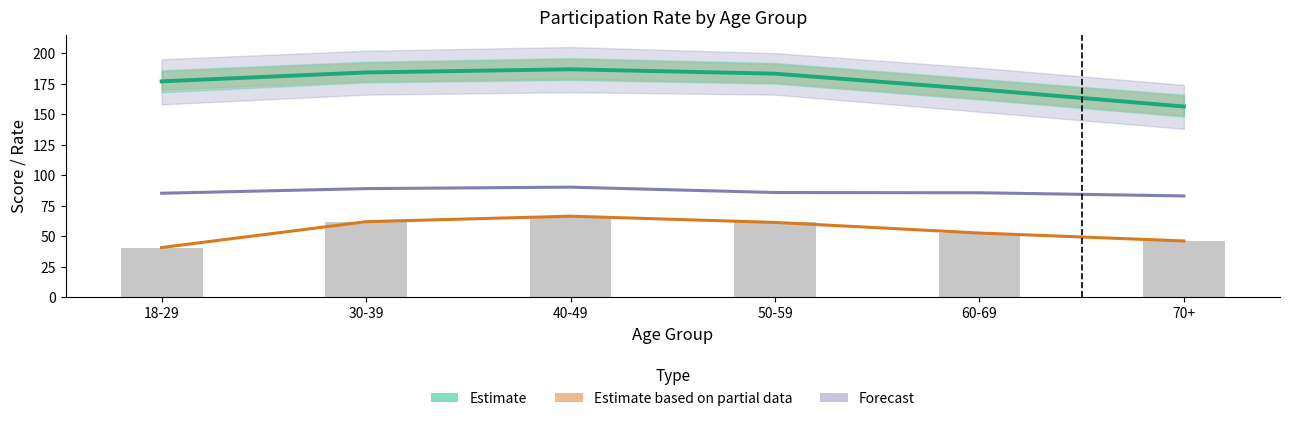

Does the chart contain stacked bars?

No